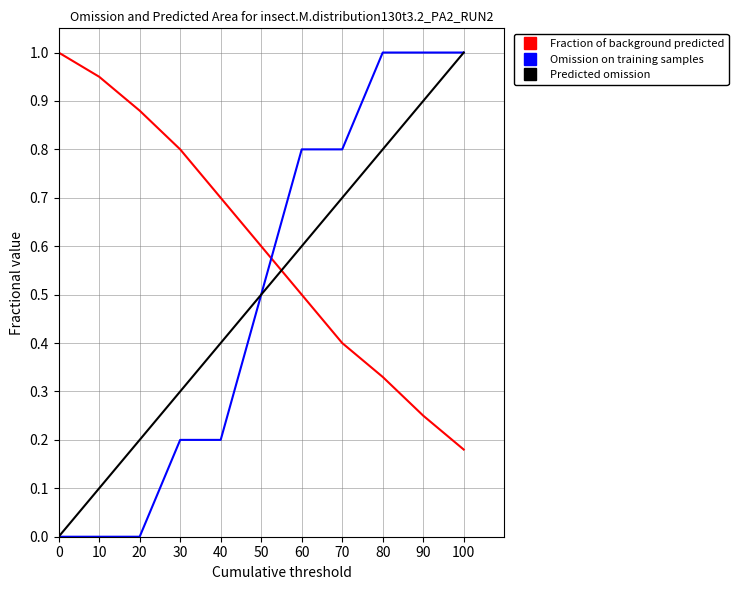

The Omission on training samples series shows 1.0 at 80. True or false?

True